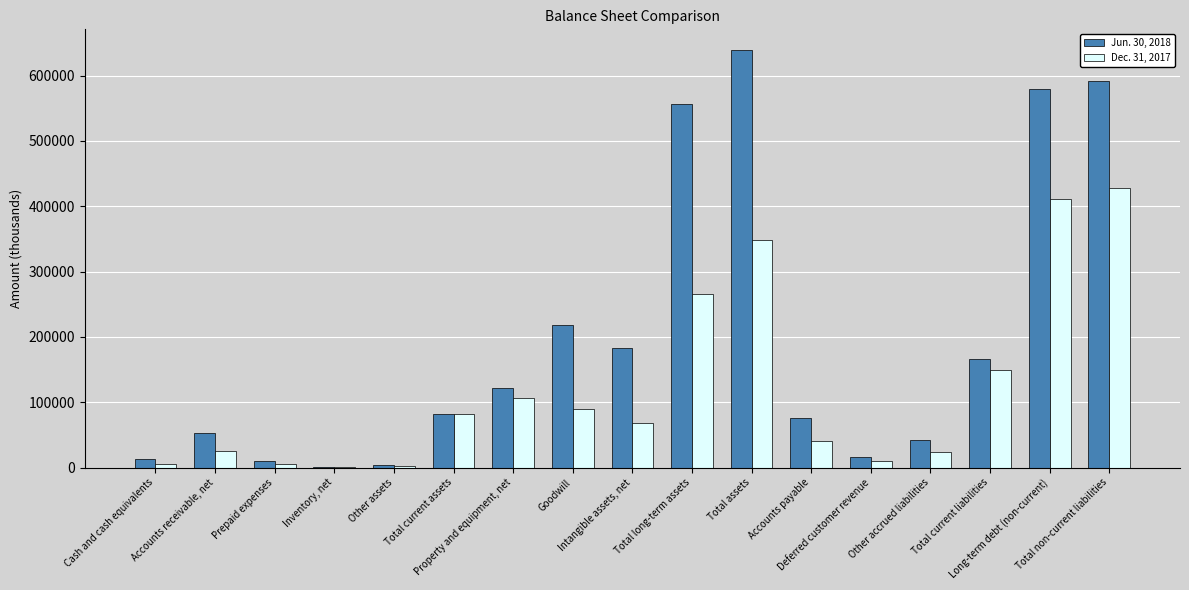

Count the number of categories in the chart.

17